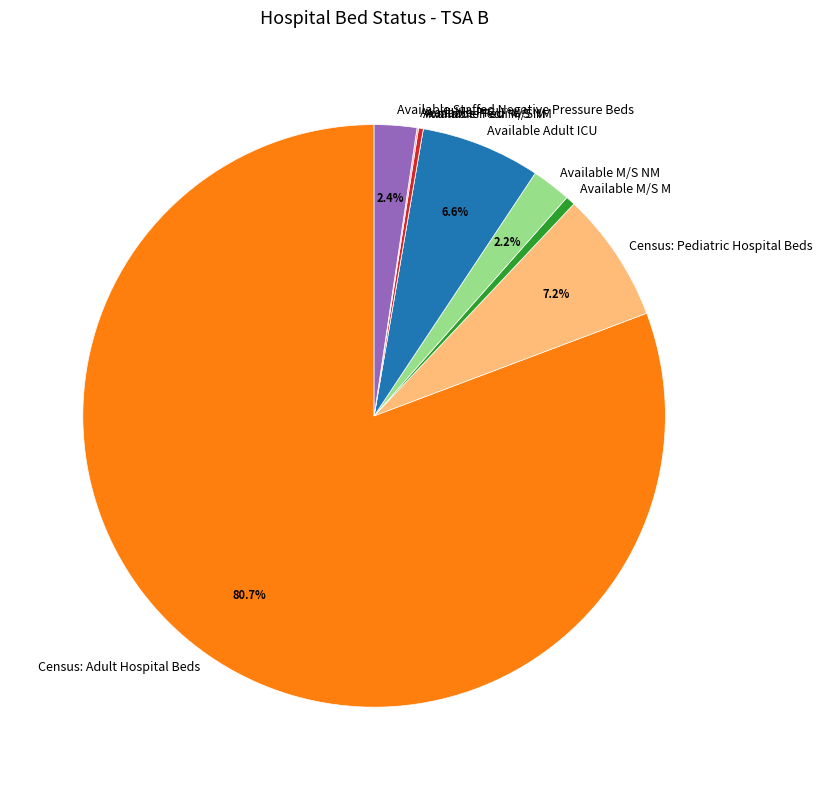

Which category has the biggest portion of the pie?

Census: Adult Hospital Beds